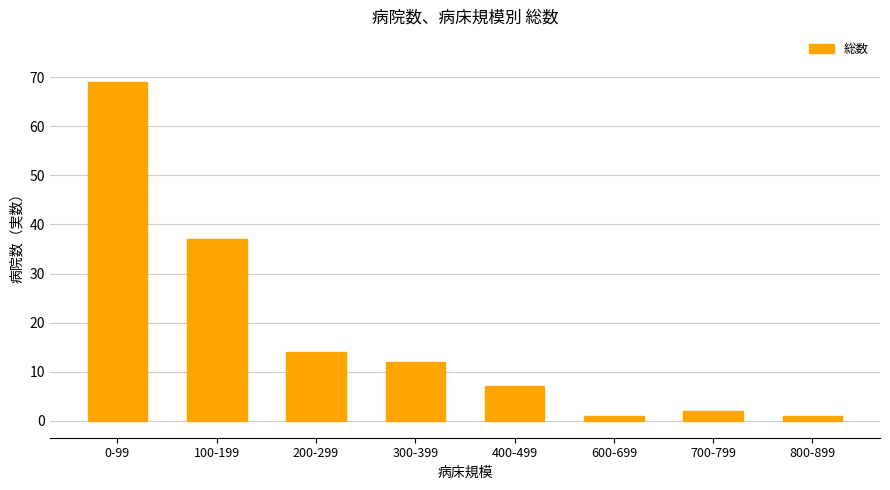

Between 600-699 and 100-199, which is larger?

100-199